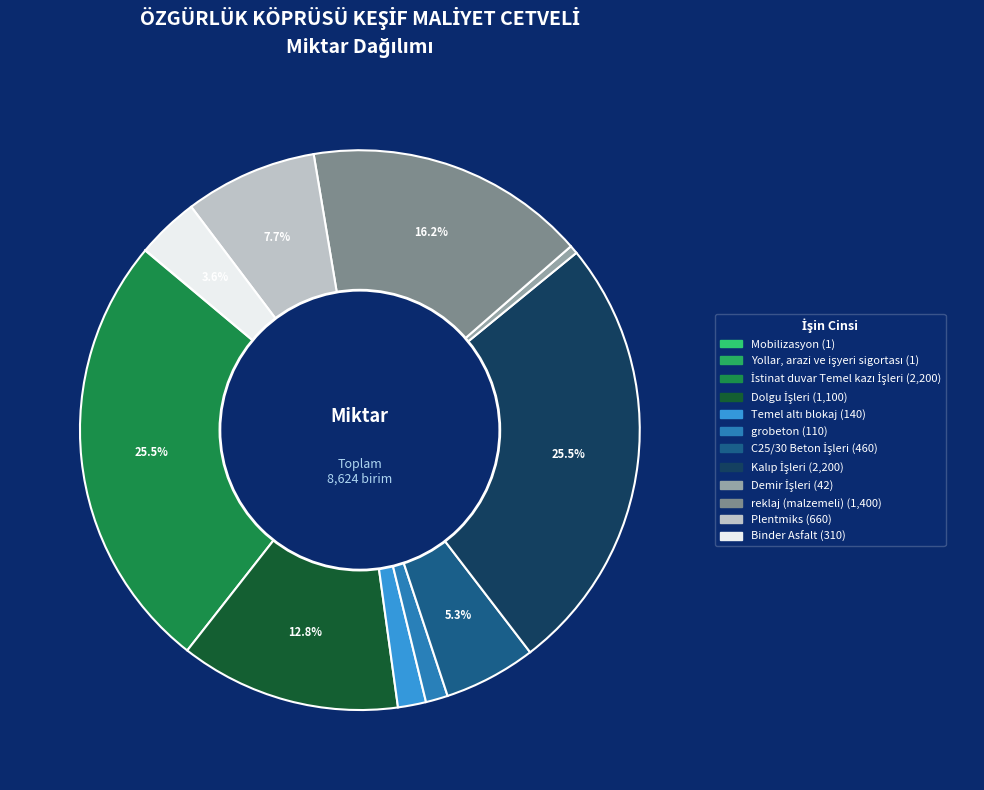

What percentage is the Kalıp İşleri slice, to the nearest percent?

26%